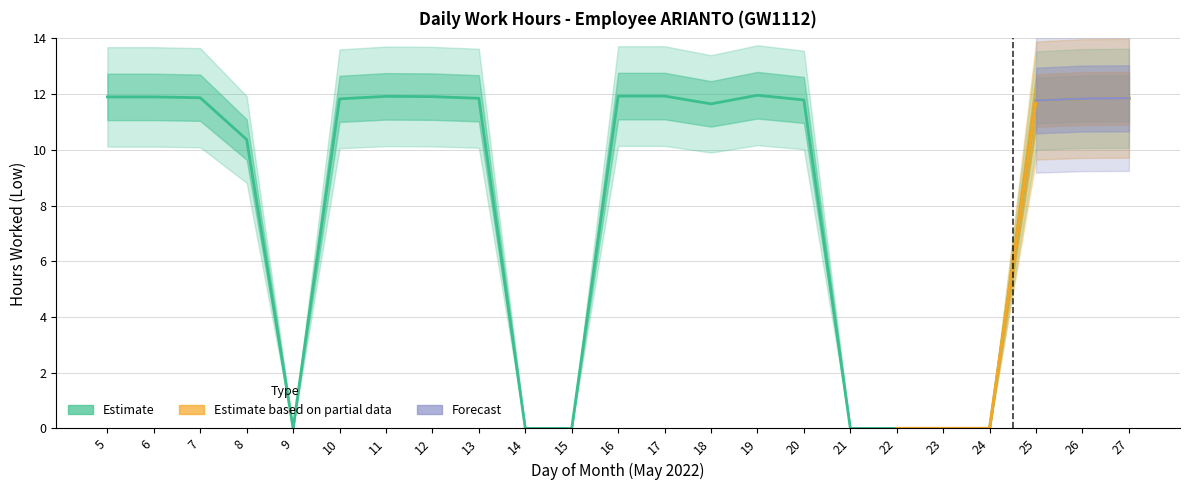

Which has a higher value, 27 or 5?

5